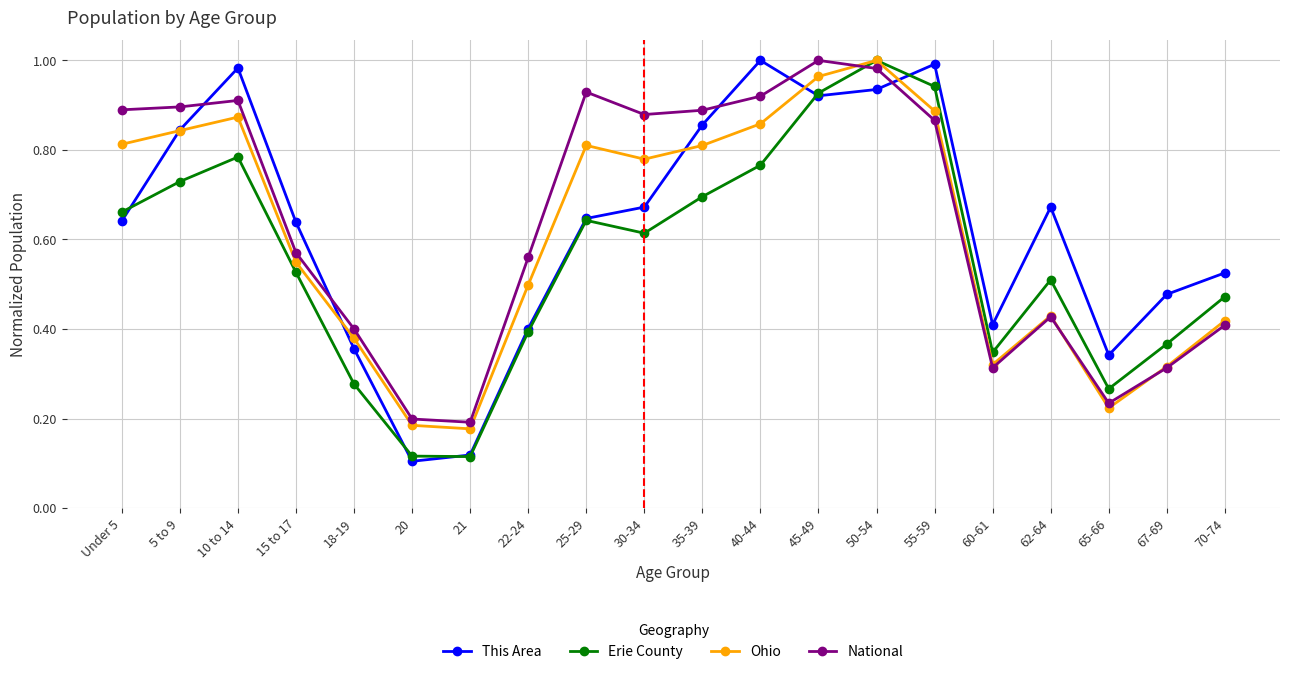

What is the label of the 14th point from the right?

21